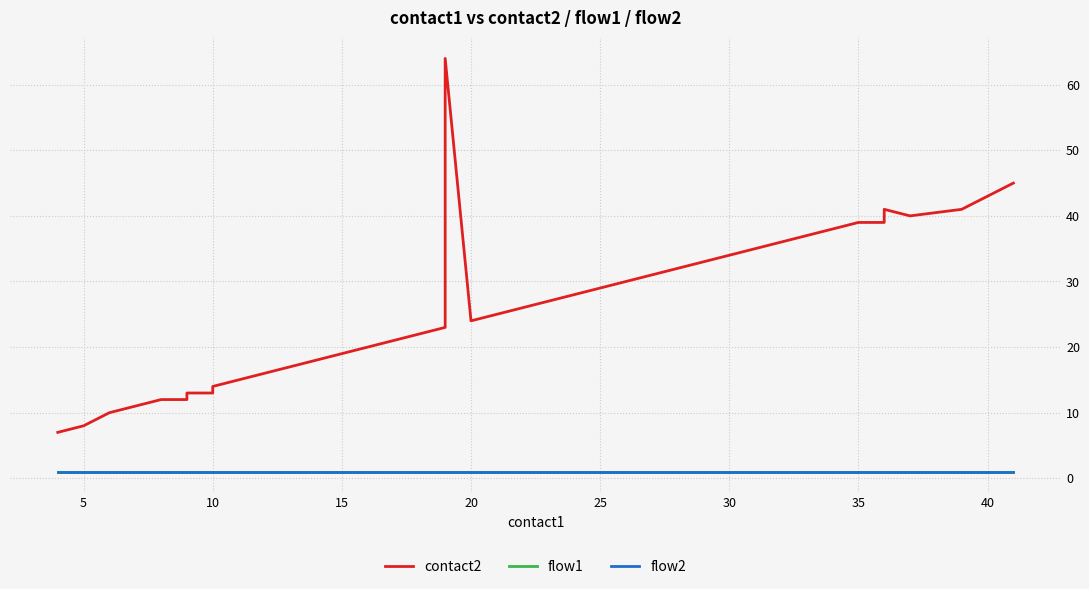

Between 40 and 35, which series saw the biggest shift?

contact2